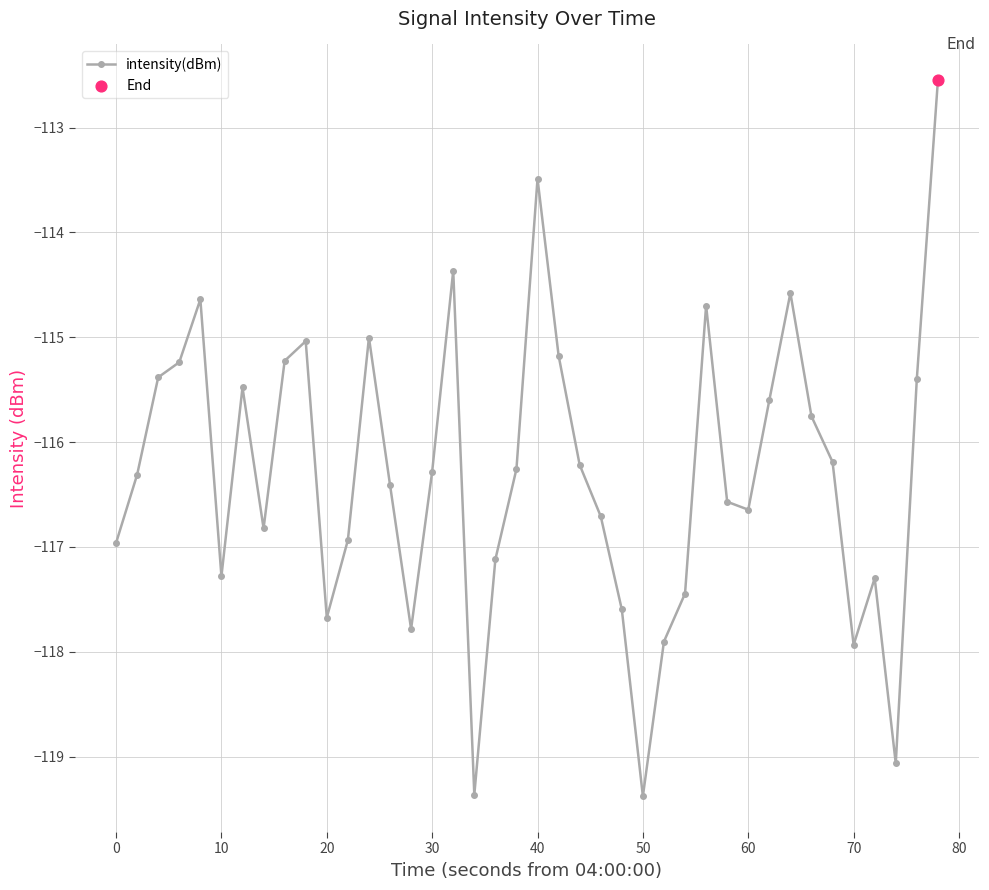

True or false: there are more than 1 points higher than both neighbors.

True